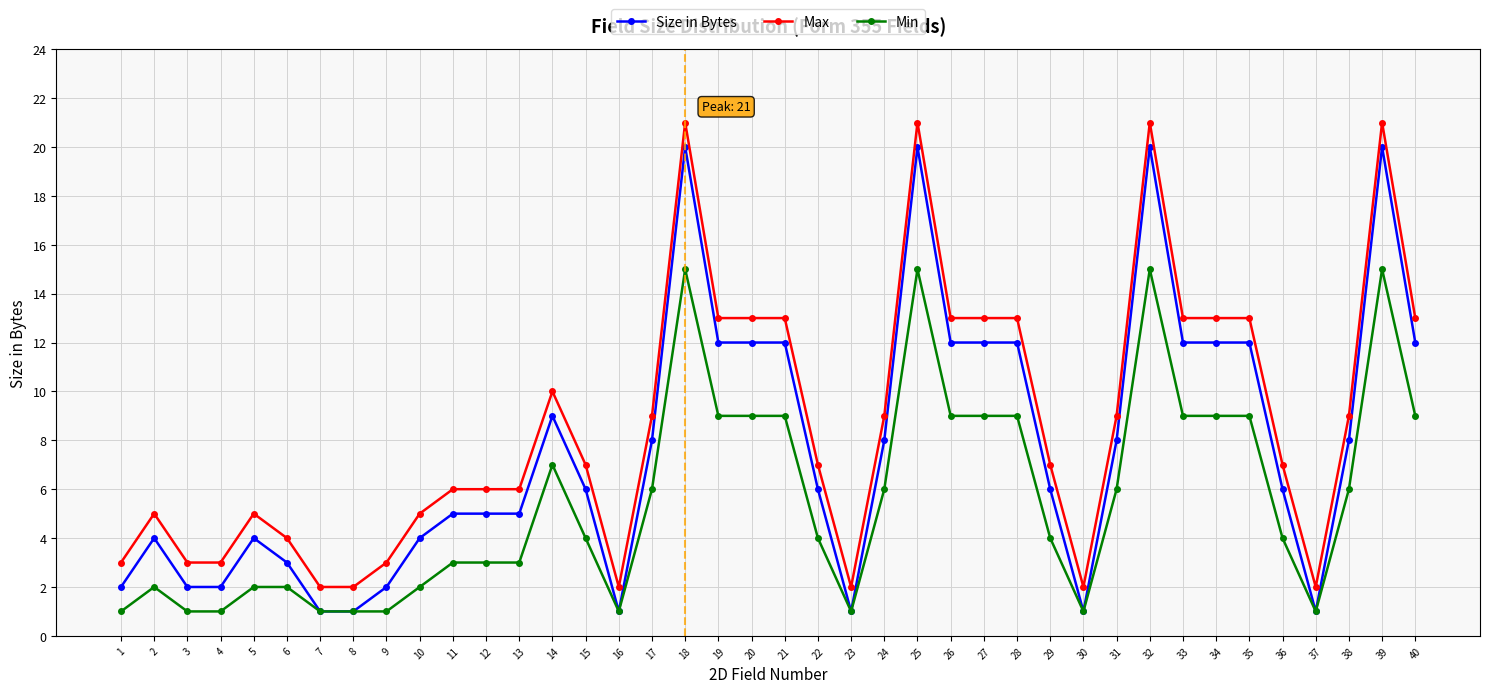

The value of Min at 4 is 1. True or false?

True